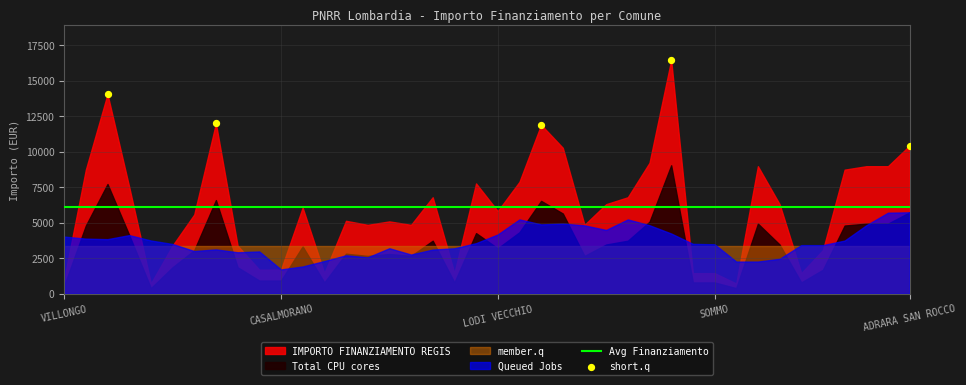

Which series has the widest spread of Y values?

IMPORTO FINANZIAMENTO REGIS